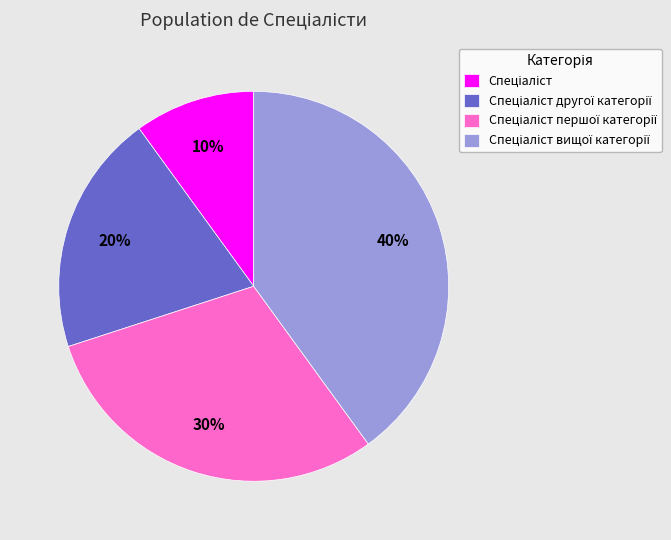

To the nearest percent, what is the average slice percentage?

25%